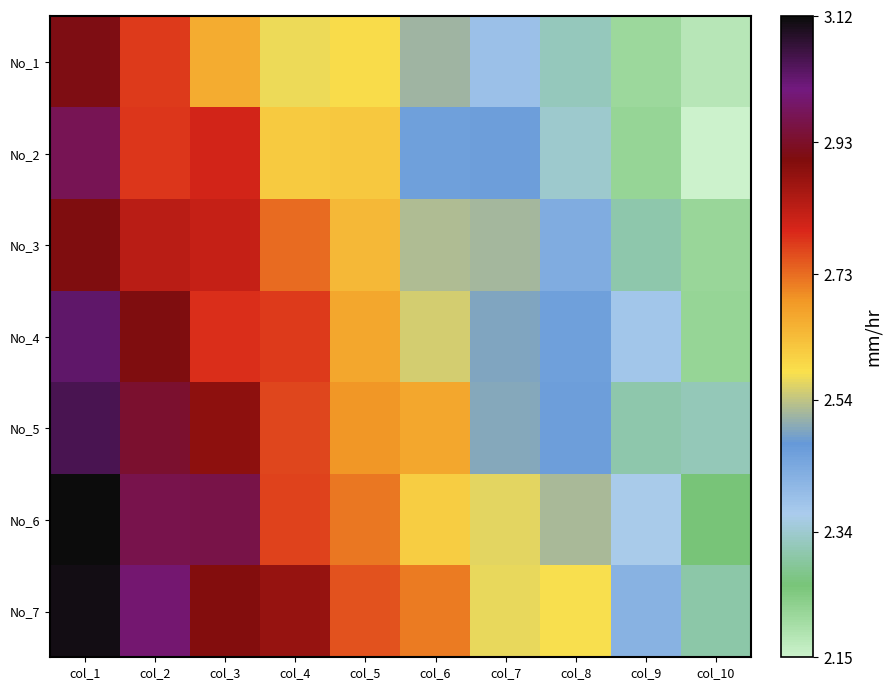

What is the smallest value displayed?

2.1